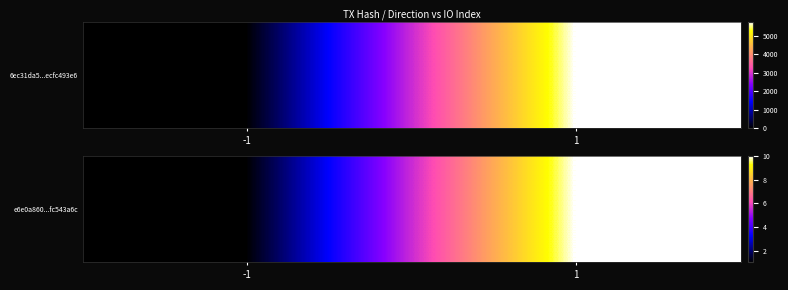

List the labels in order of value, smallest first.

-1, 1